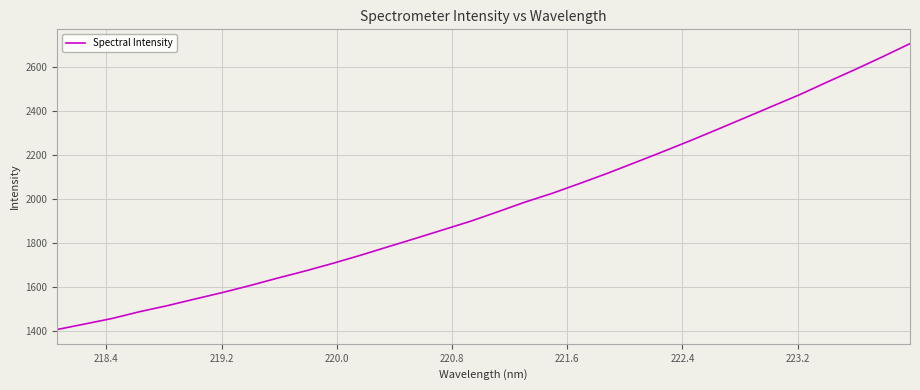

What is the minimum value shown in the chart?

1408.6